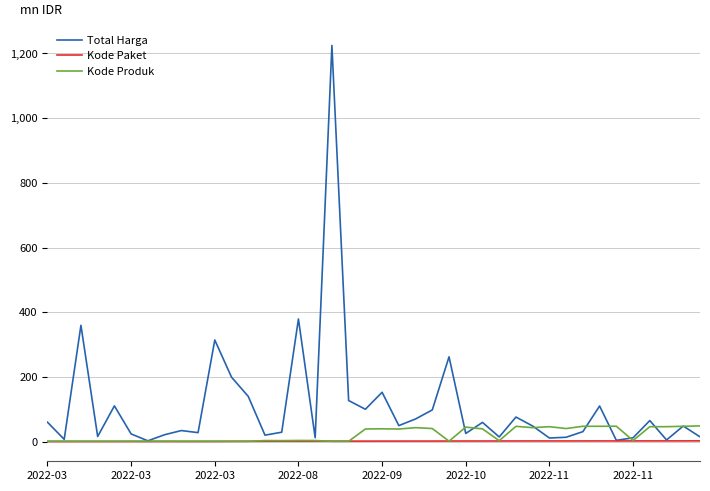

Which series has the largest total across all categories?

Total Harga